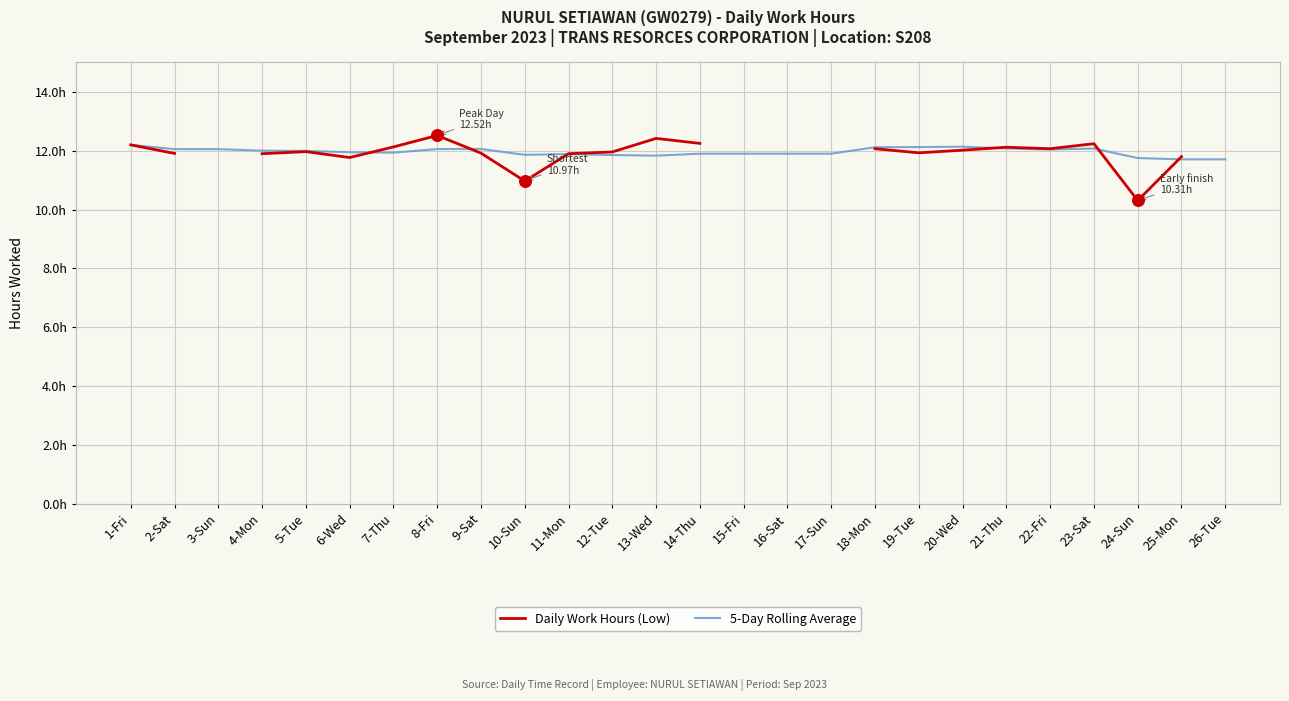

Which series contains the lowest Y value?

Daily Work Hours (Low)